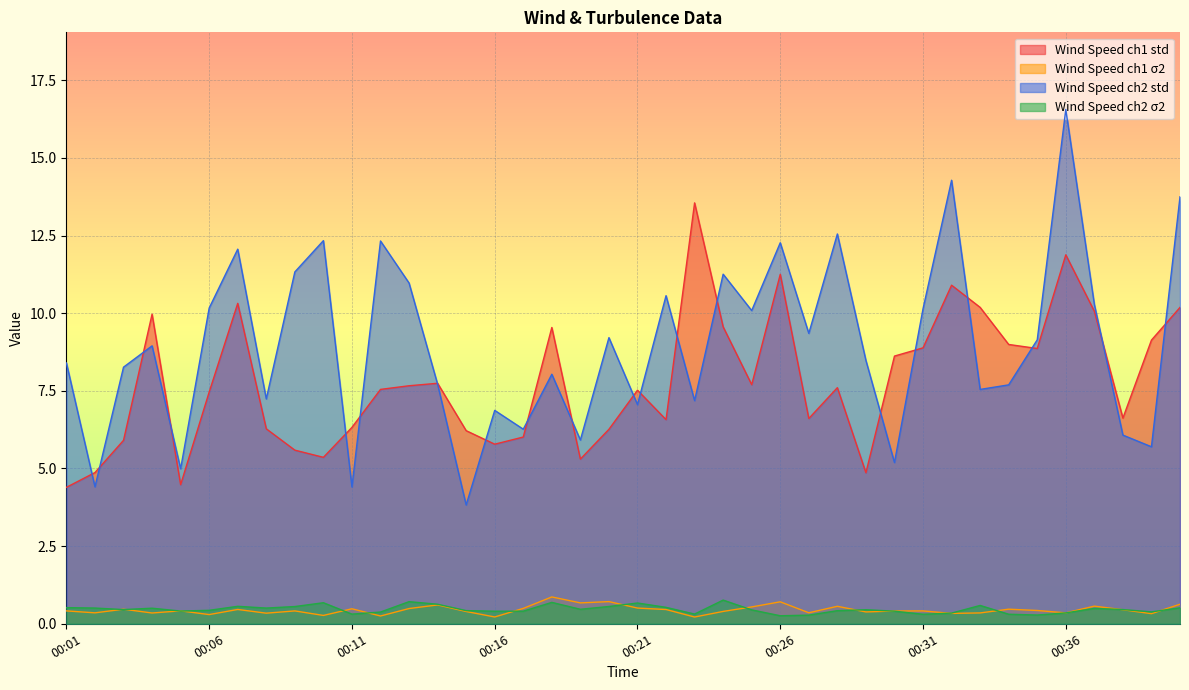

True or false: Wind Speed ch2 σ2 and Wind Speed ch2 std intersect in this chart.

False